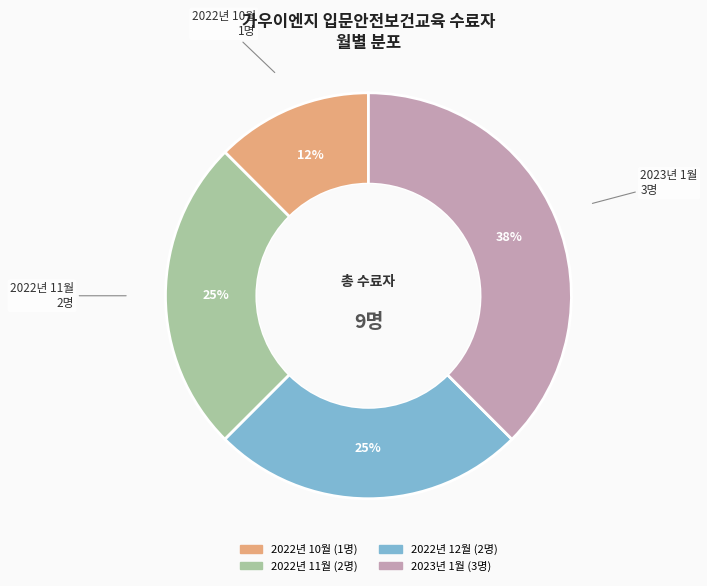

Does any single category account for the majority?

No